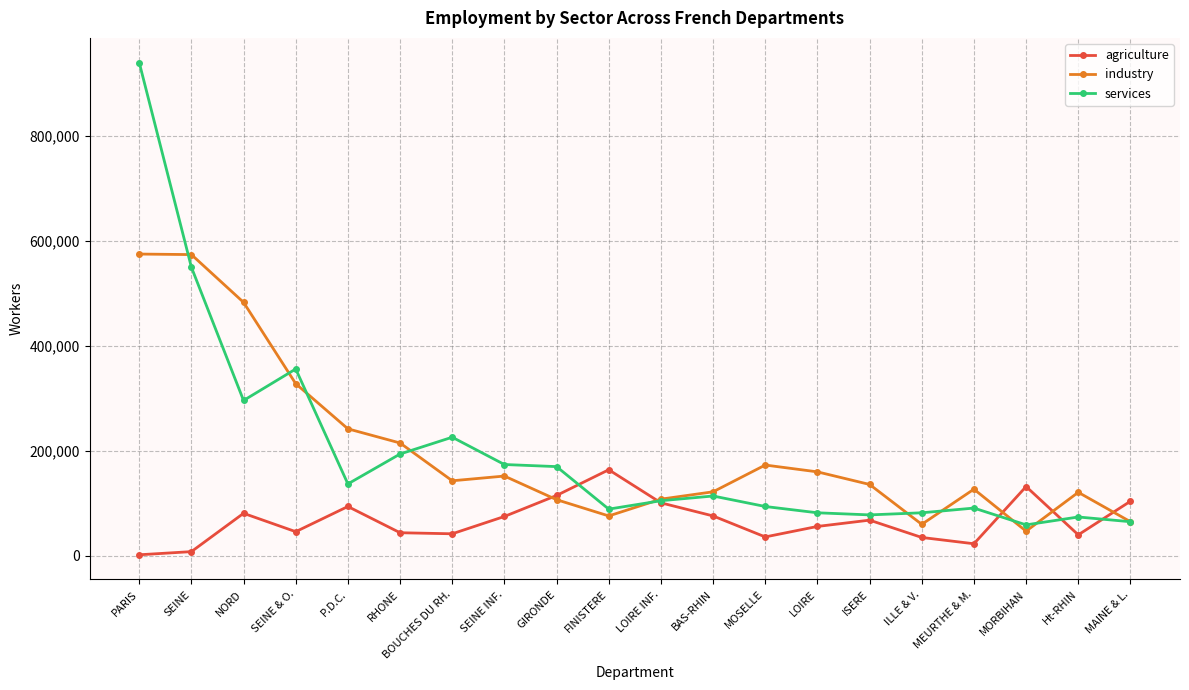

Which series changed the most between SEINE & O. and MORBIHAN?

services